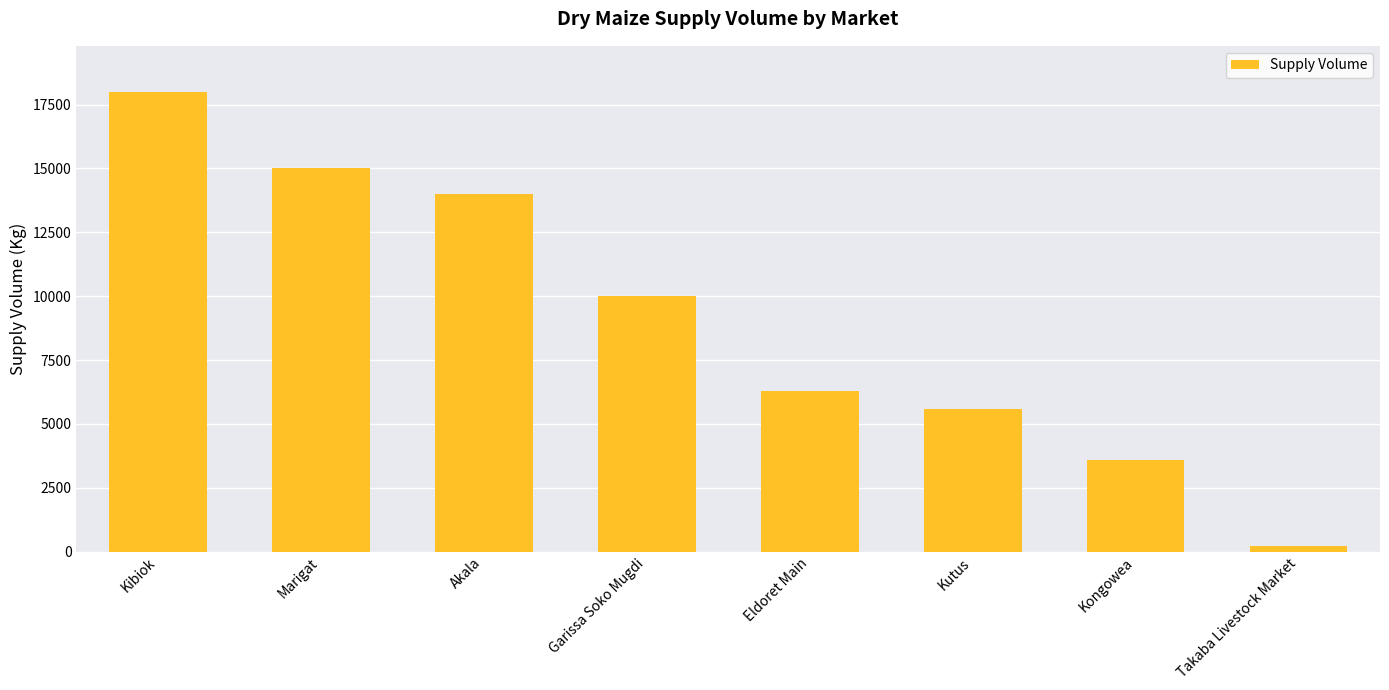

Which category has the lowest value across all series?

Takaba Livestock Market